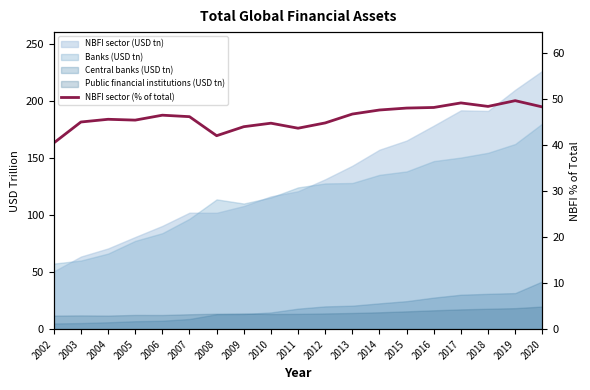

Between 2019 and 2007, which is larger?

2019